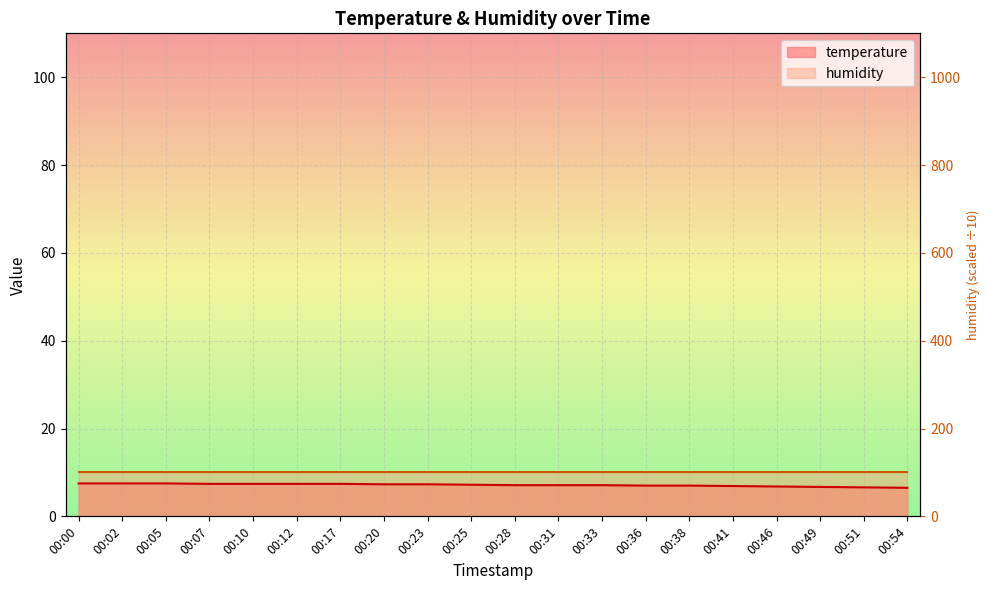

Reading right to left, list all the values displayed in this chart.

6.5	6.6	6.7	6.8	6.9	7.0	7.0	7.1	7.1	7.1	7.2	7.3	7.3	7.4	7.4	7.4	7.4	7.5	7.5	7.5